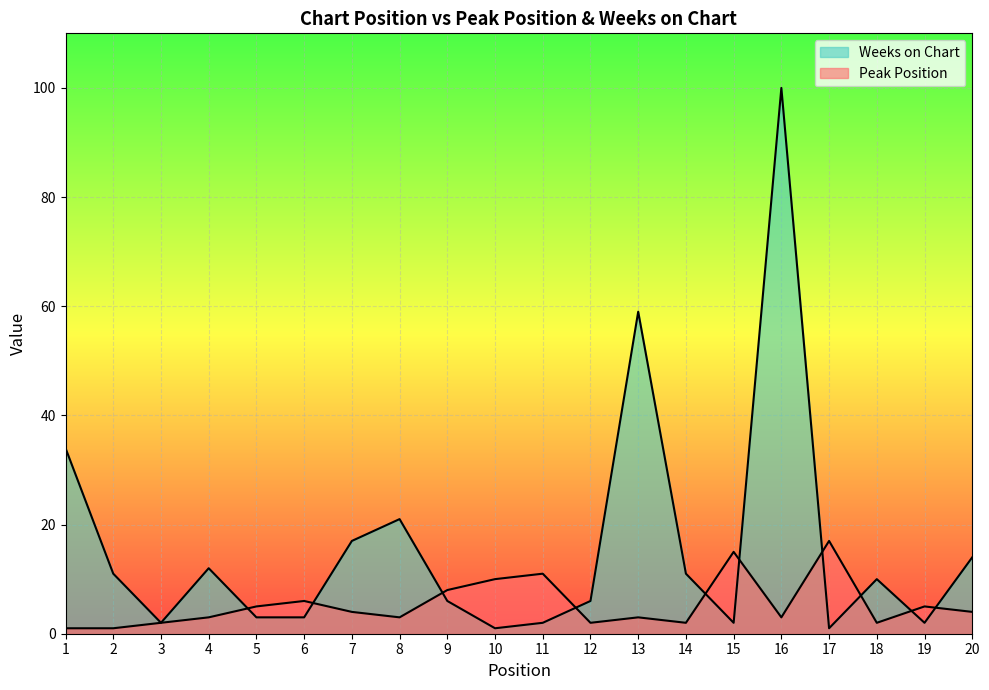

How many data points does each series have?

20